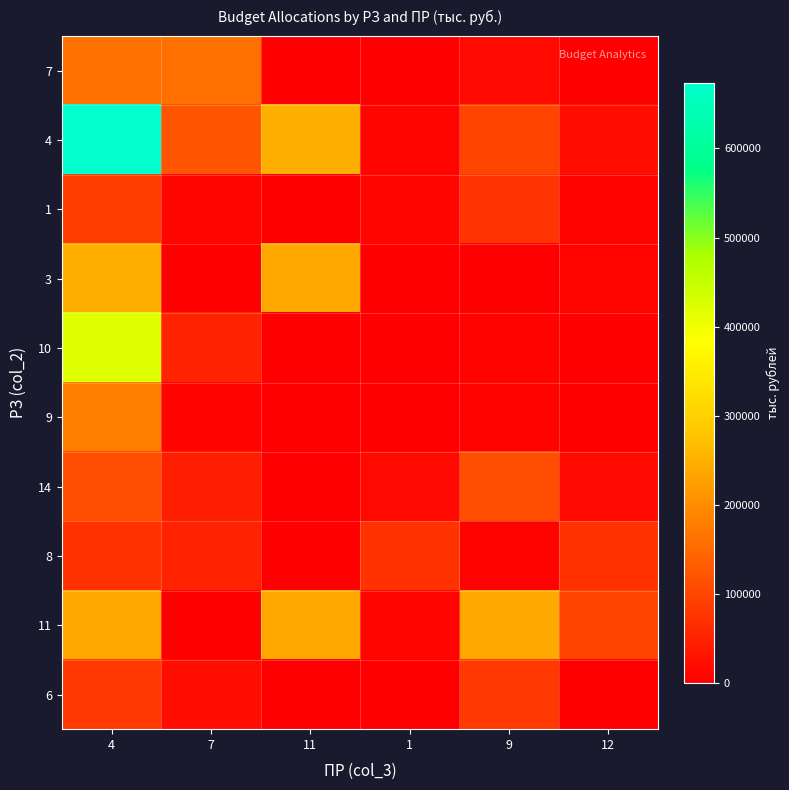

How many data points does each series have?

6